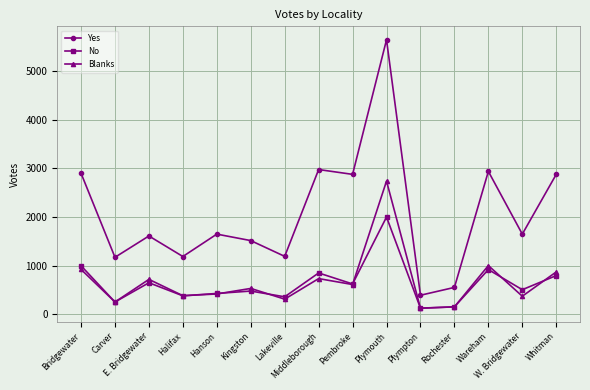

What is the spread (max minus min) of values at Pembroke?

2264